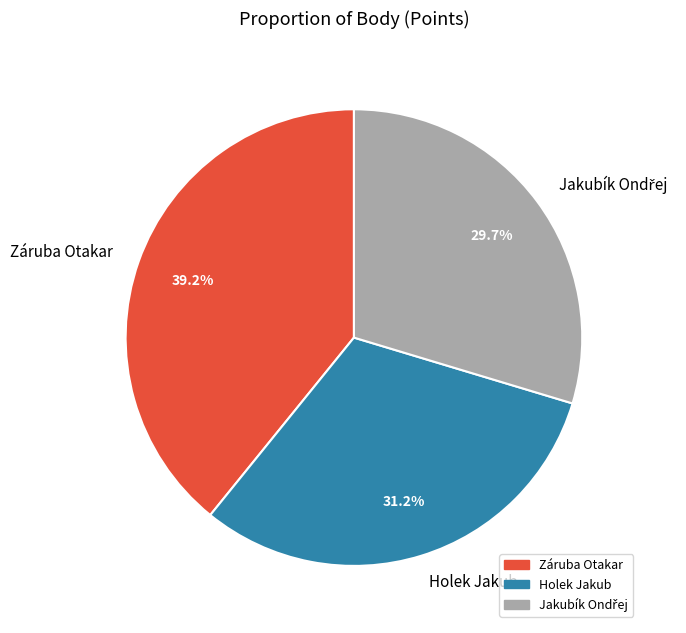

Which has a higher value, Záruba Otakar or Holek Jakub?

Záruba Otakar